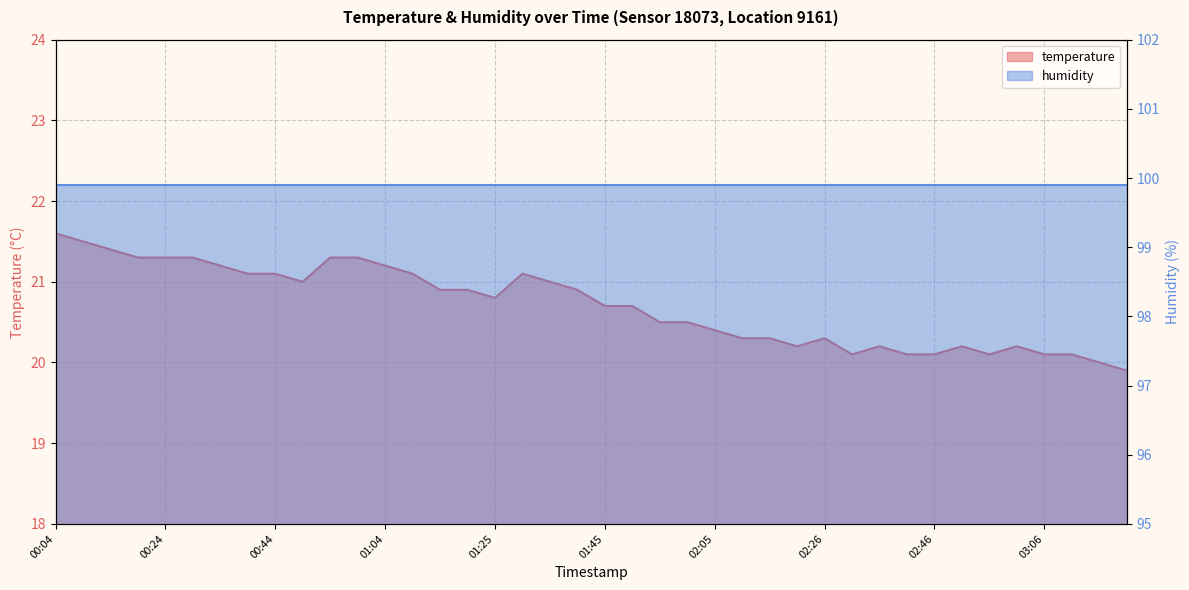

List the labels in order of value, largest first.

00:04, 00:09, 00:14, 00:19, 00:24, 00:29, 00:54, 00:59, 00:34, 01:04, 00:39, 00:44, 01:09, 01:30, 00:49, 01:35, 01:15, 01:20, 01:40, 01:25, 01:45, 01:50, 01:55, 02:00, 02:05, 02:11, 02:16, 02:26, 02:21, 02:36, 02:51, 03:01, 02:31, 02:41, 02:46, 02:56, 03:06, 03:11, 03:16, 03:21